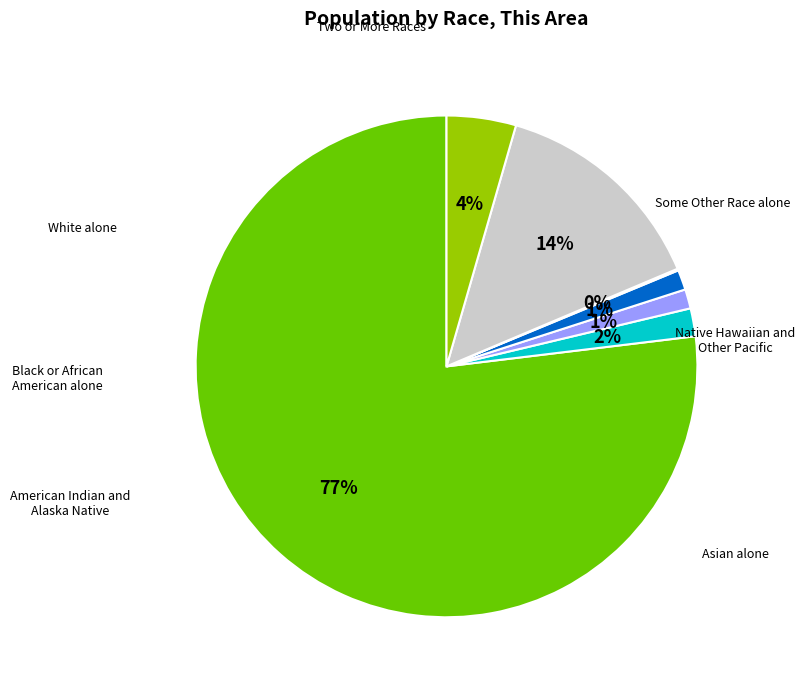

Does White alone represent more than half of the total?

Yes